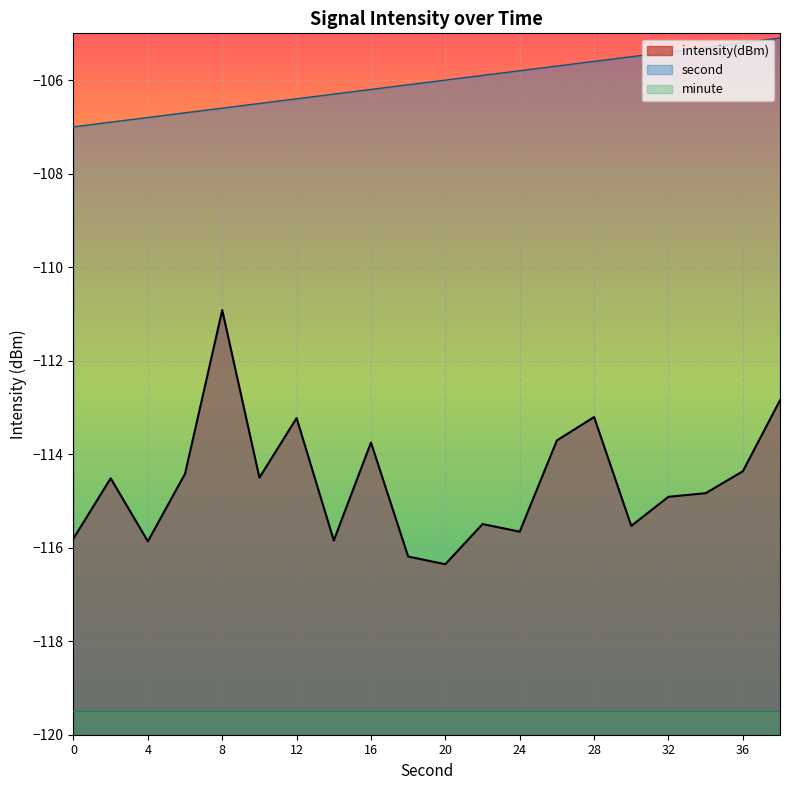

Where is second_scaled nearest to the value -106?

20